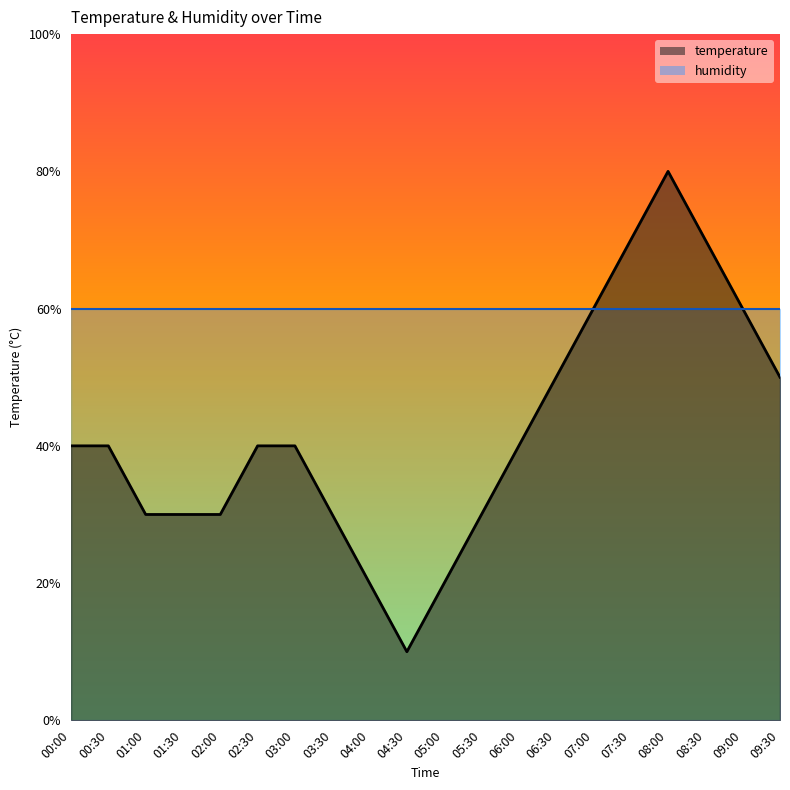

What is the sum of all values?

8.4